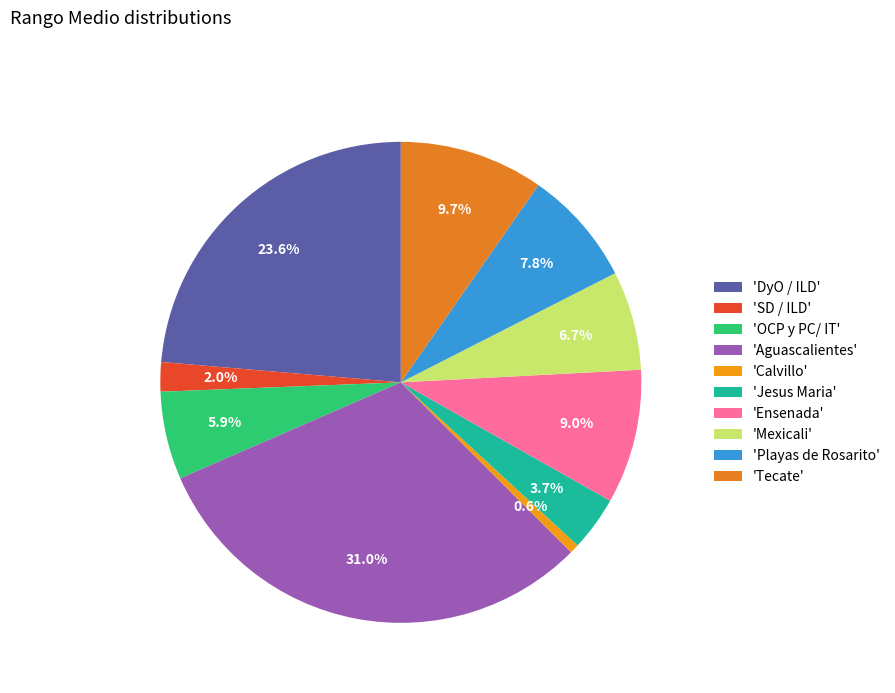

Rank the categories by value from highest to lowest.

'Aguascalientes', 'DyO / ILD', 'Tecate', 'Ensenada', 'Playas de Rosarito', 'Mexicali', 'OCP y PC/ IT', 'Jesus Maria', 'SD / ILD', 'Calvillo'